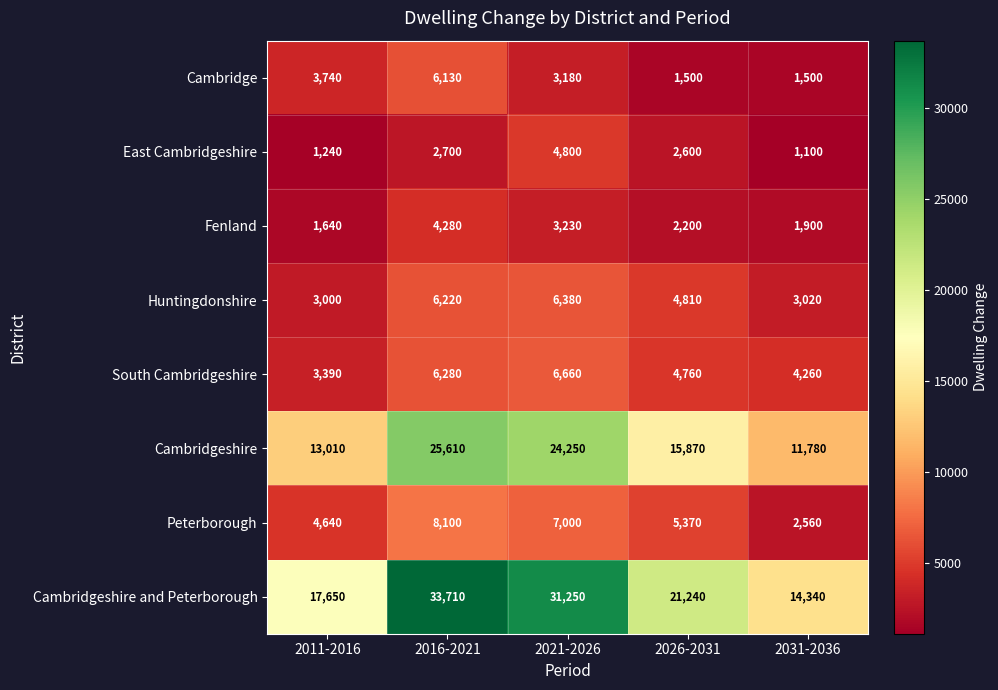

Read the Cambridge value at 2031-2036, to the nearest 50.

1500